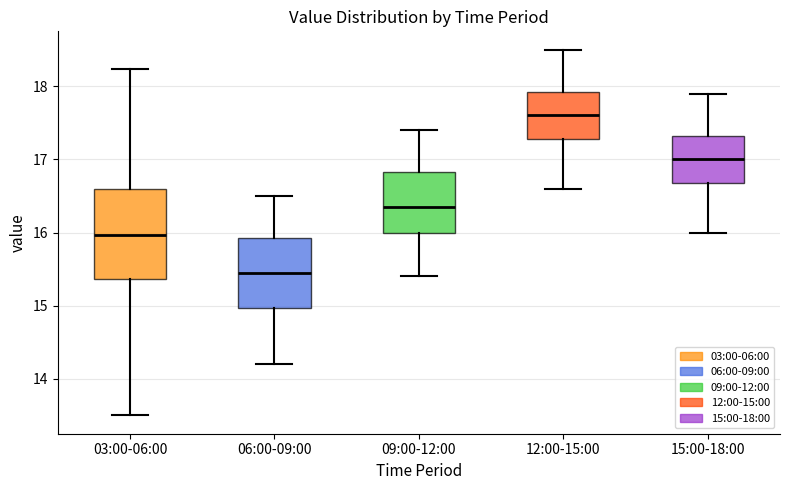

Where does the median line of the box for 09:00-12:00 sit on the y-axis? The values are not printed on the chart, so give them approximately, as read against the axis.

16.4